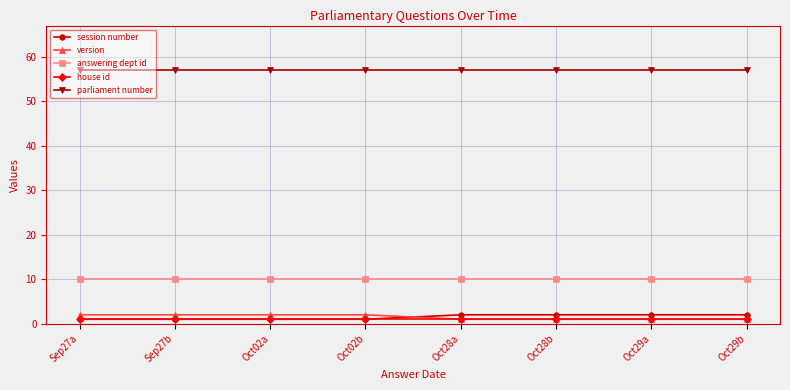

What position from the left is Oct28b?

6